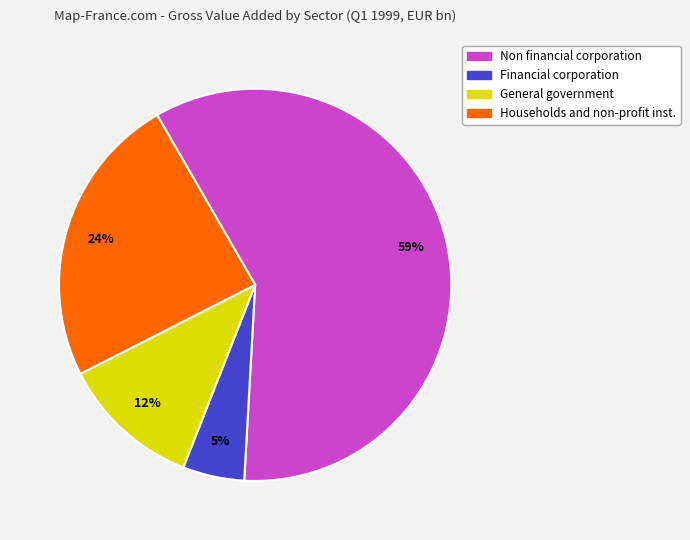

Is Financial corporation the majority of the pie?

No